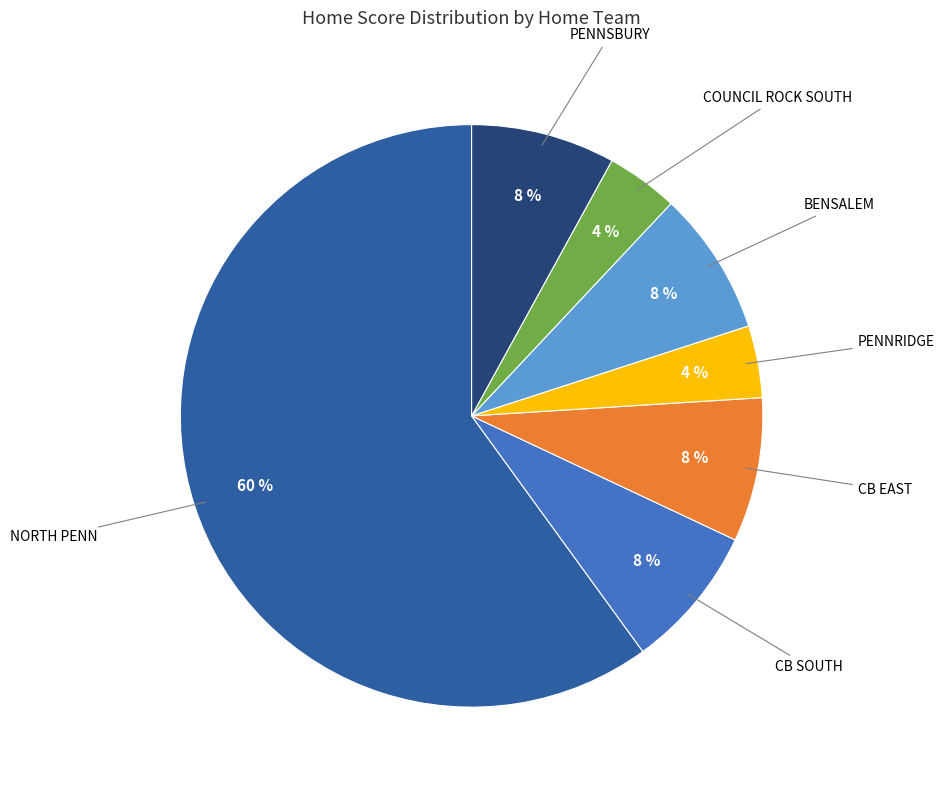

To the nearest percent, what is the difference between the largest and smallest slice percentages?

56%